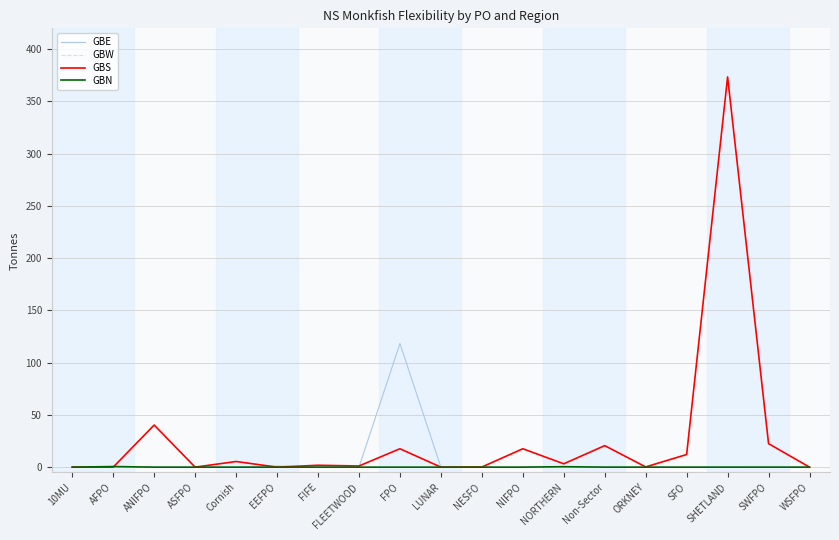

Which series has the largest total across all categories?

GBS